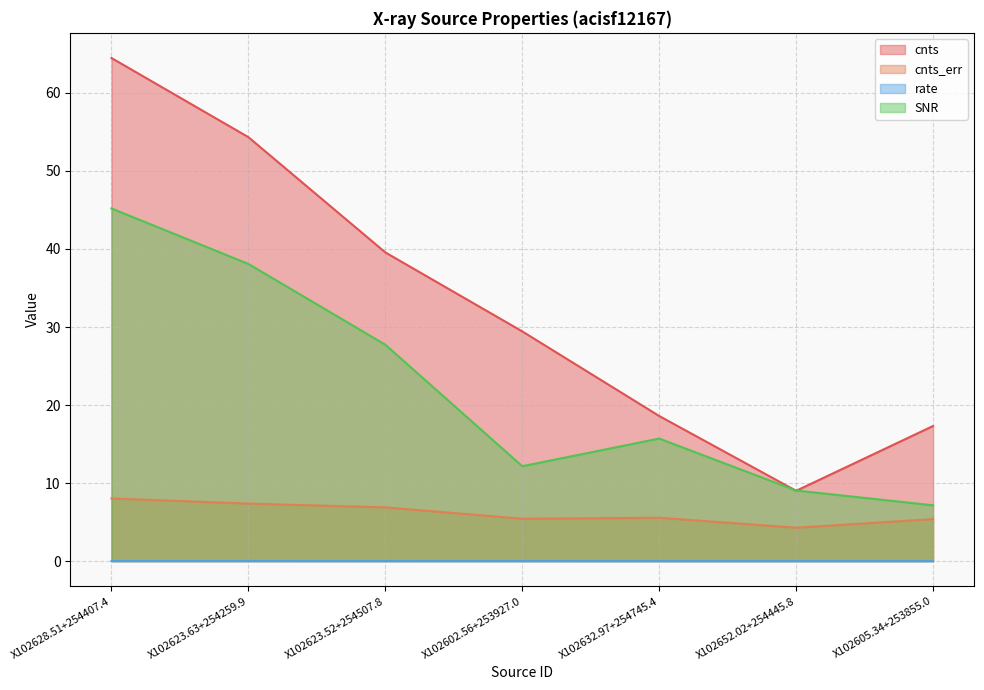

What value does the cnts series have at X102602.56+253927.0?

29.4